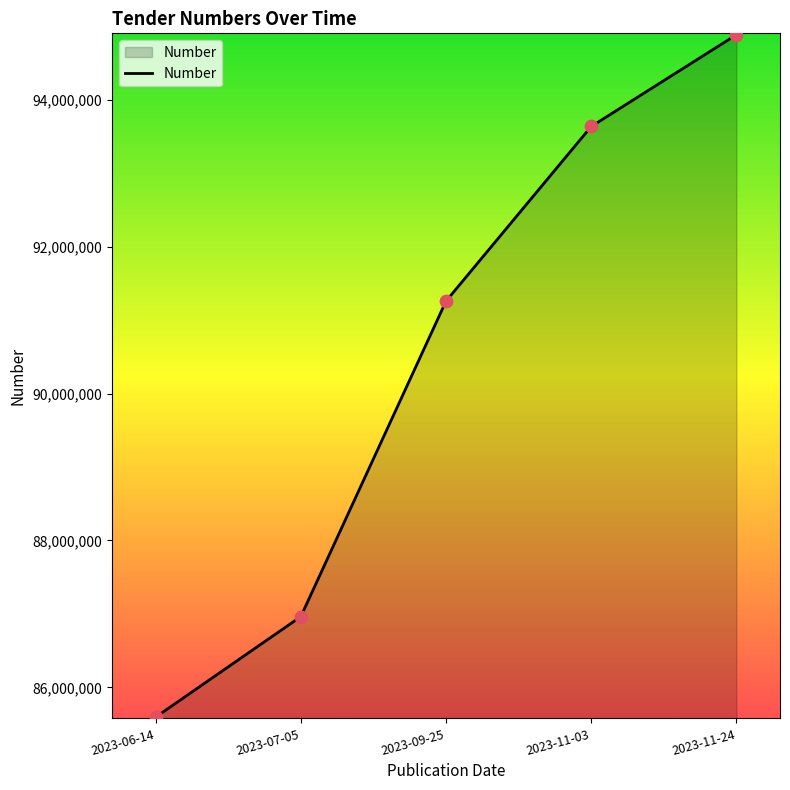

Approximately how many times larger is the value at 2023-11-24 compared to 2023-07-05?

1.1